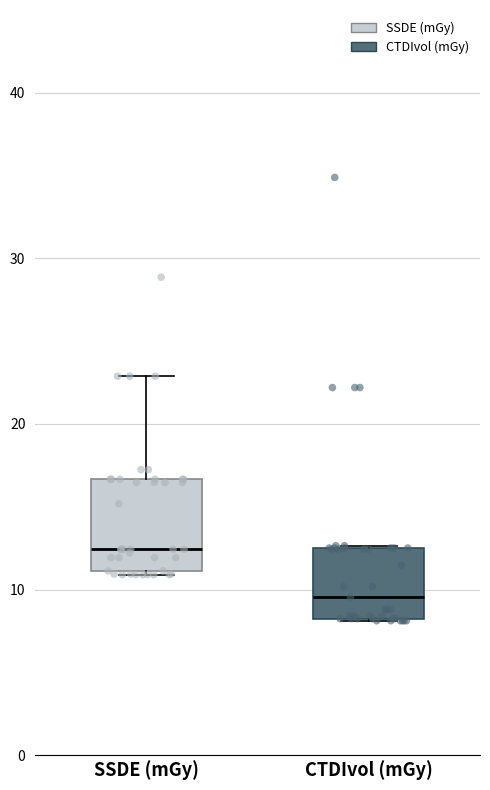

Reading left to right, transcribe this box plot: for each box, give where its median line is, the range the box spans, and where its two whiskers end, as read against the y-axis. The values are not printed on the chart, so give them approximately, as read against the axis.

SSDE (mGy): median 12, box 11 to 17, whiskers 11 to 23
CTDIvol (mGy): median 10, box 8 to 13, whiskers 8 to 13